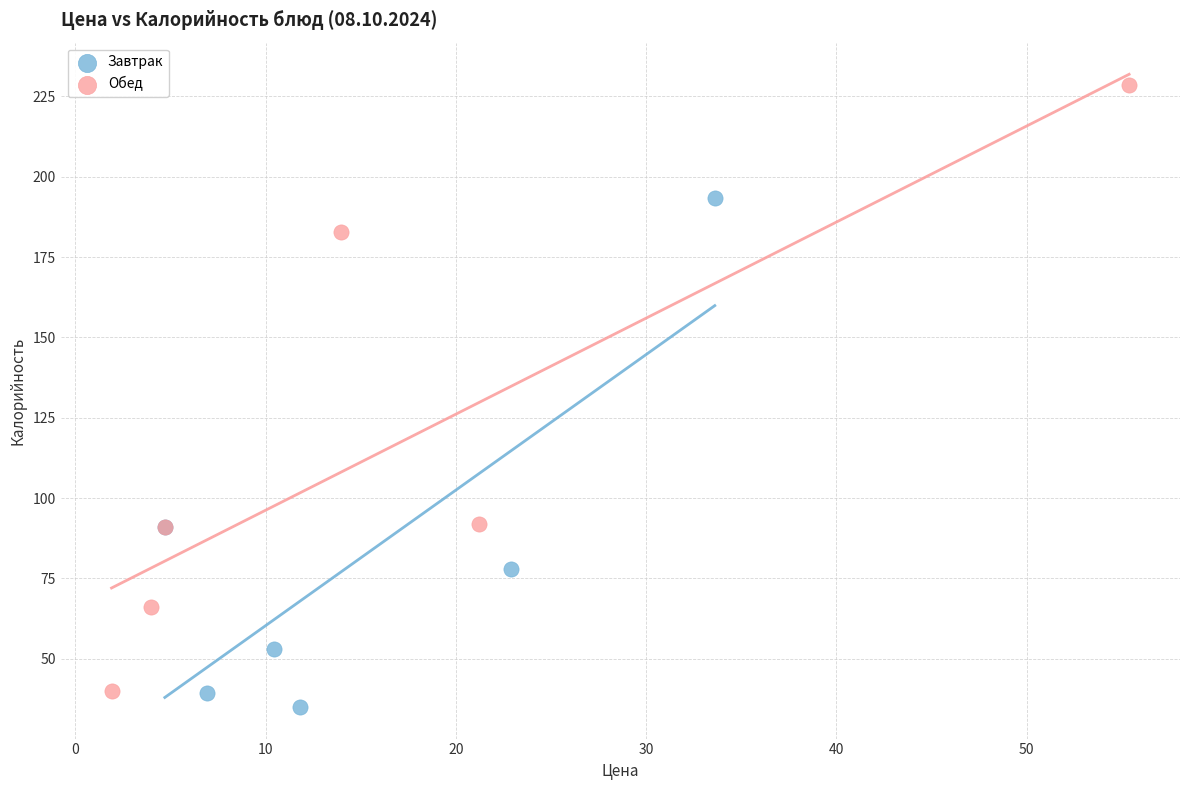

Which series reaches the maximum Y coordinate?

Обед